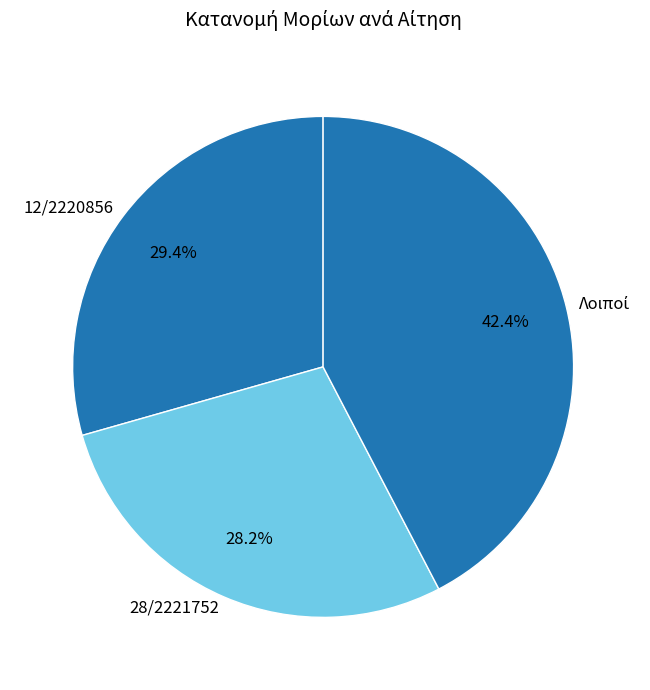

Count the number of slices in the pie.

3